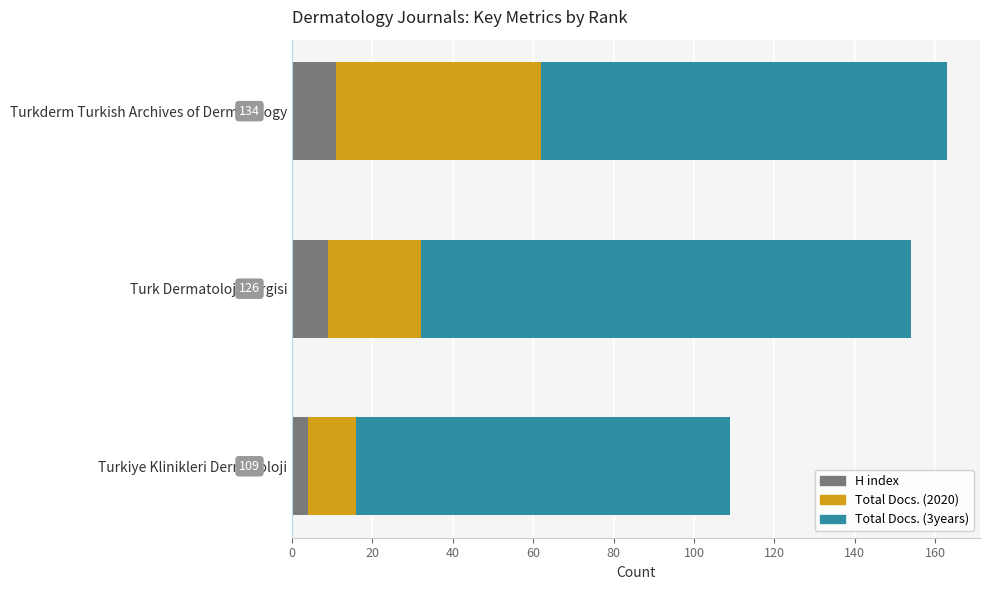

Which category has the lowest value in the H index series?

Turkiye Klinikleri Dermatoloji